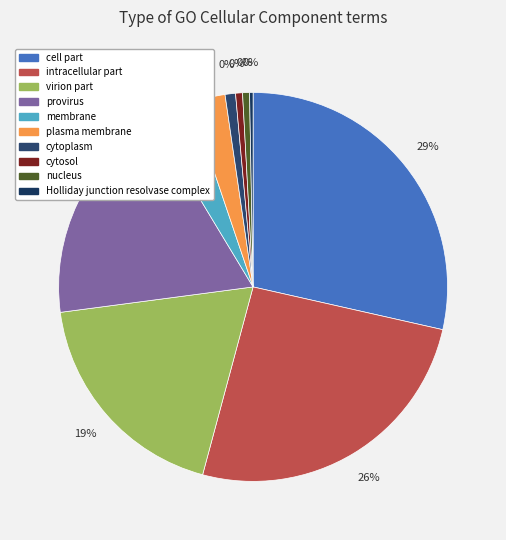

To the nearest percent, what percentage of the pie is cytoplasm?

1%